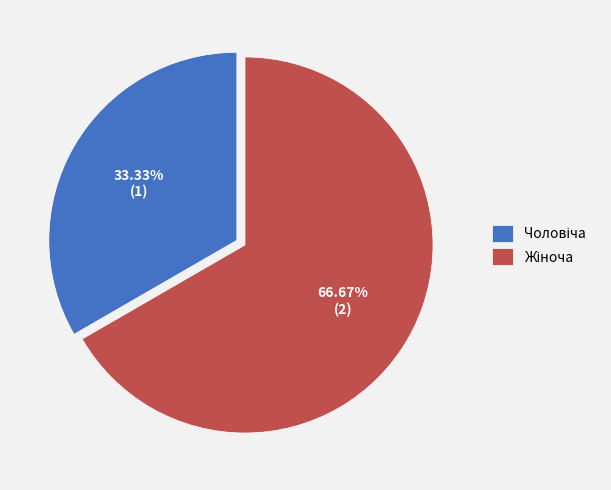

Is there a majority slice in this chart?

Yes